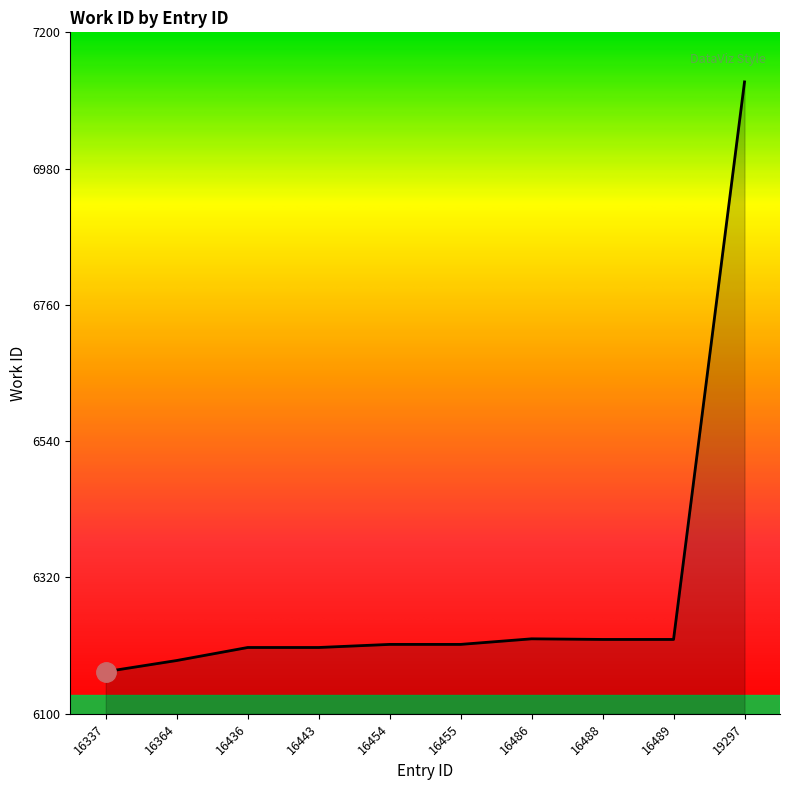

What is the difference between the maximum and minimum values?

952